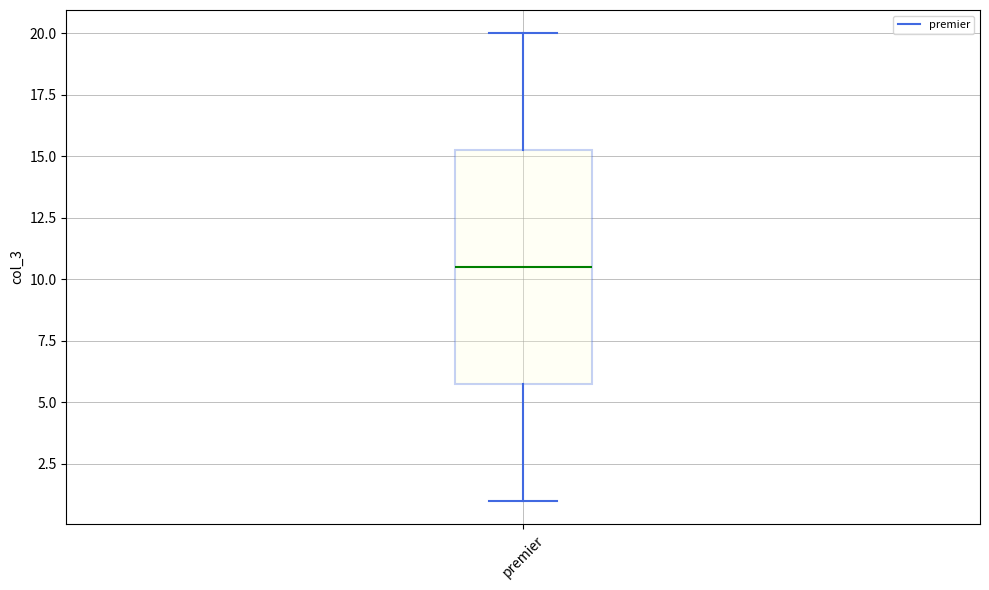

Read this box plot against the y-axis: the position of the median line, the range covered by the box, and the ends of both whiskers. The values are not printed on the chart, so give them approximately, as read against the axis.

median 10.5, box 6.0 to 15.5, whiskers 1.0 to 20.0